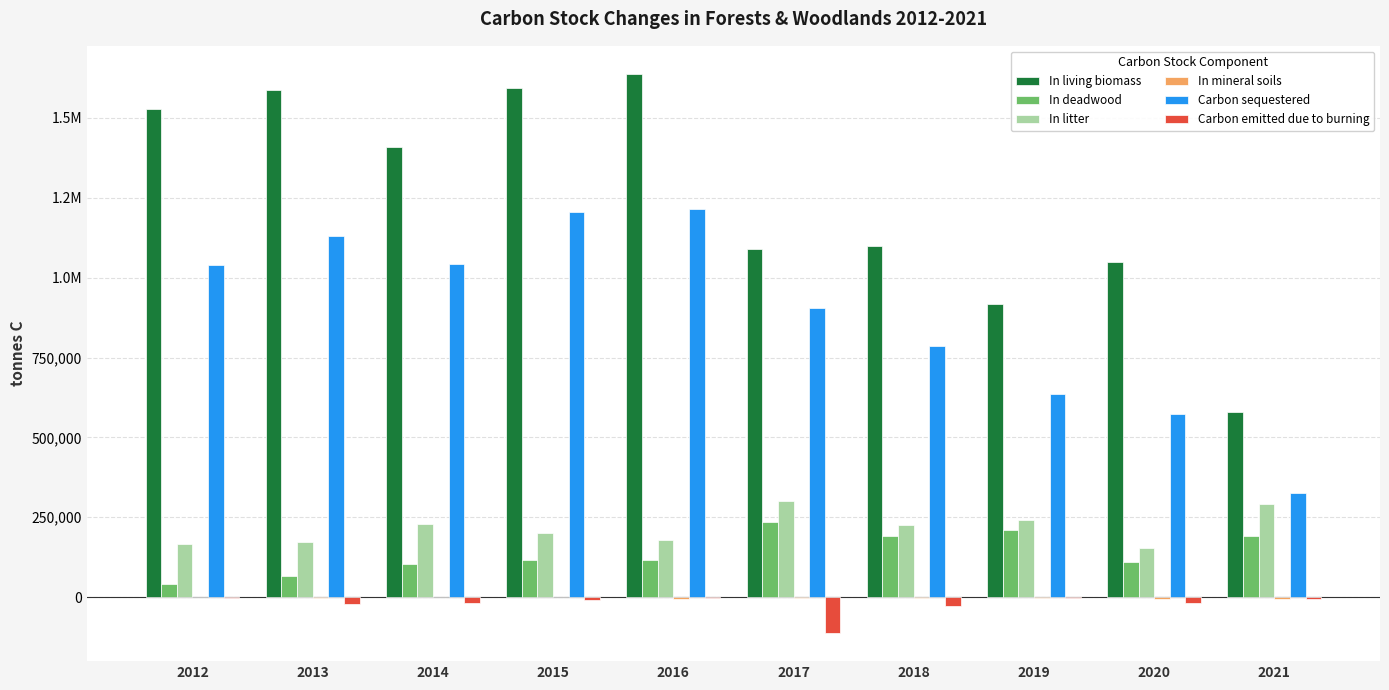

Are the bars grouped side by side (vs. stacked)?

Yes